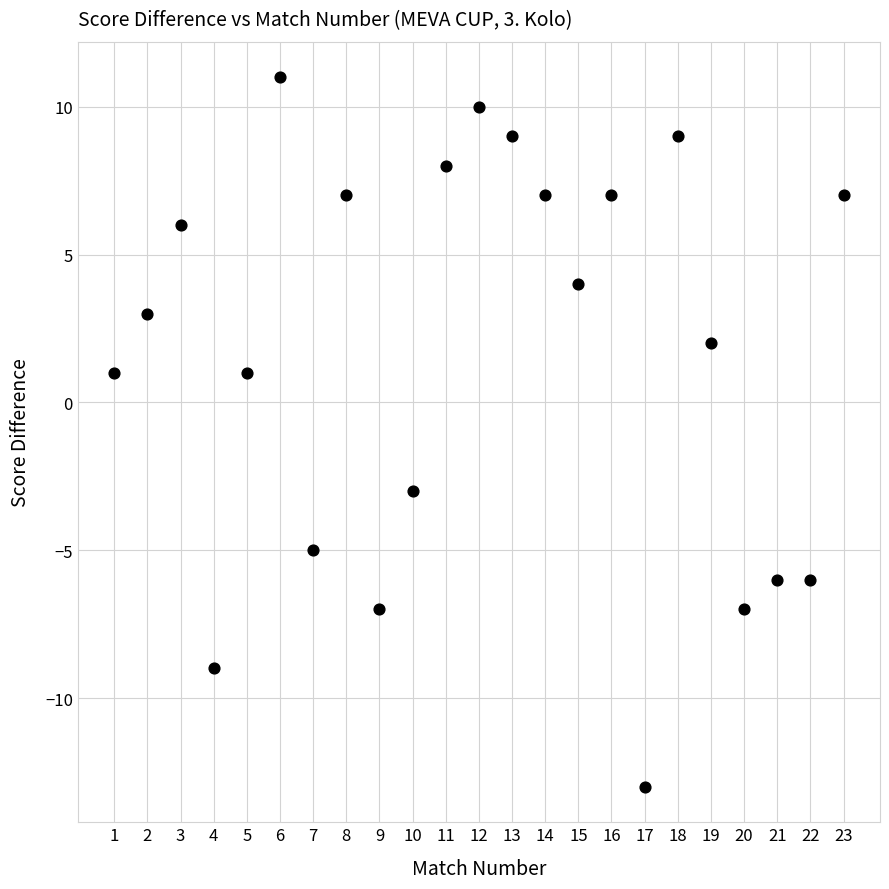

What is the range of Y values (max minus min)?

24